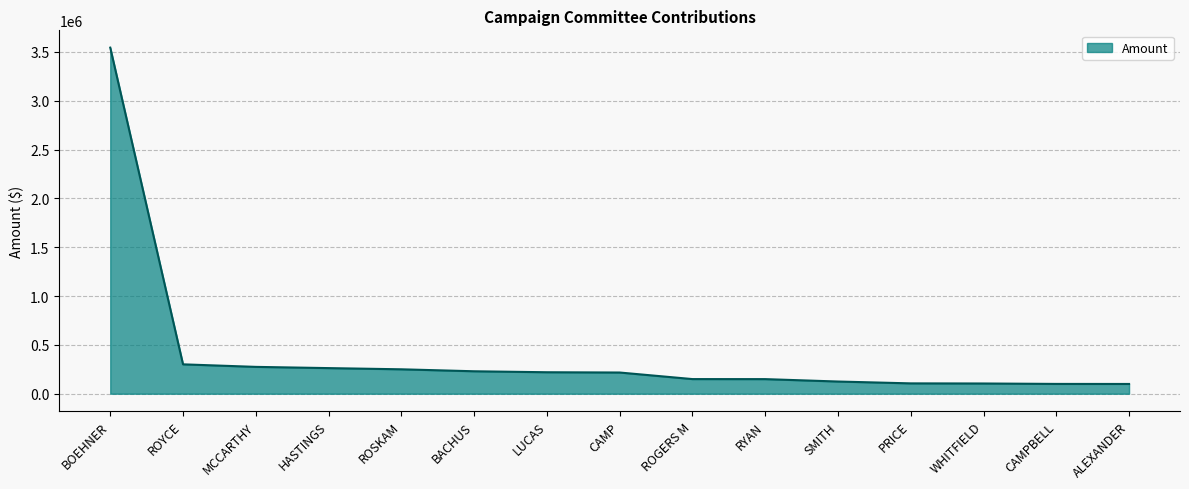

True or false: the data shows 357061 at LUCAS.

False